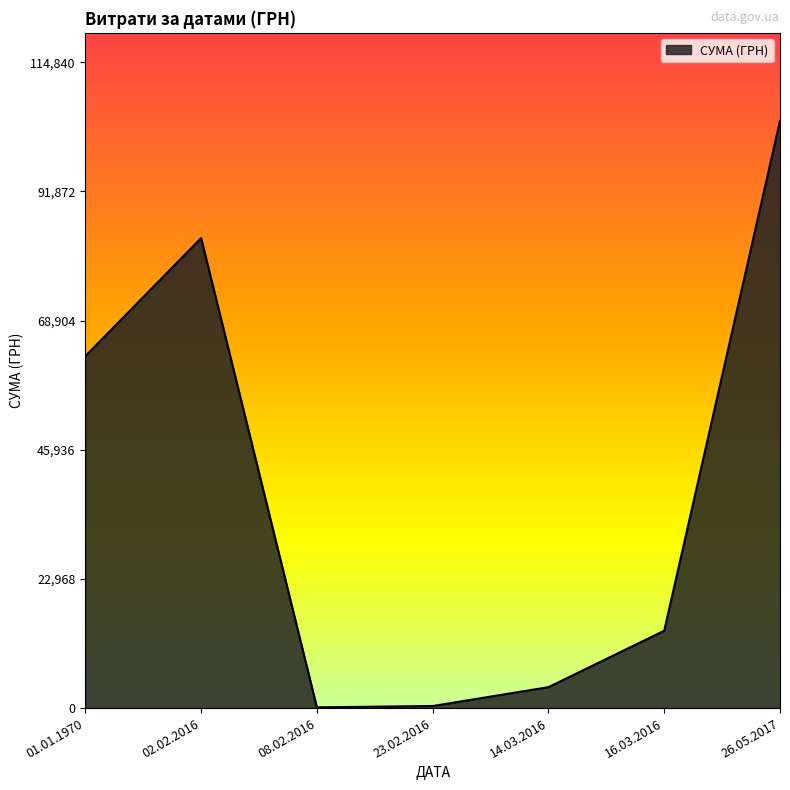

Approximately how many times larger is the value at 14.03.2016 compared to 01.01.1970?

0.1